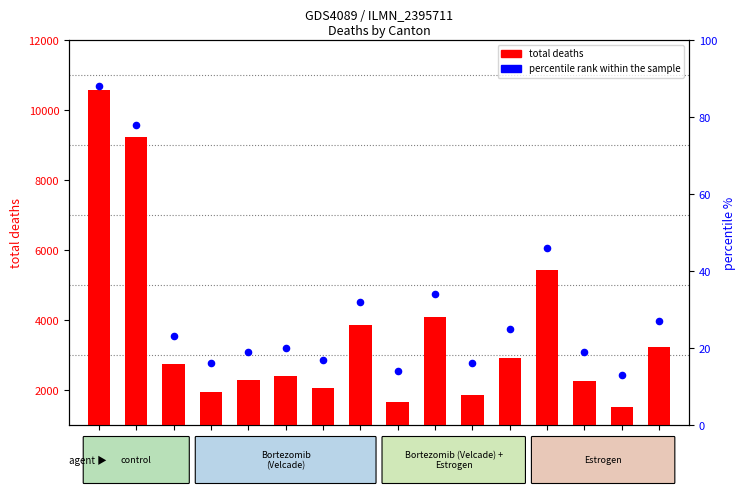

Which series has the largest total across all categories?

total deaths